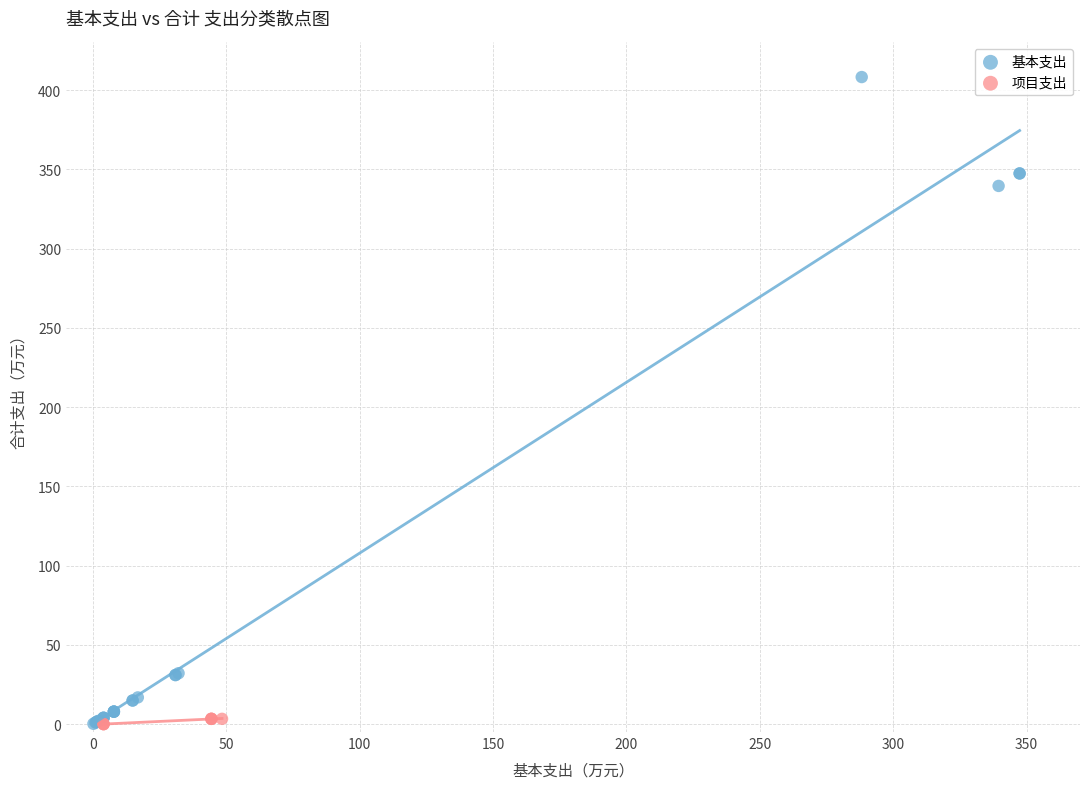

Which series contains the highest Y value?

基本支出